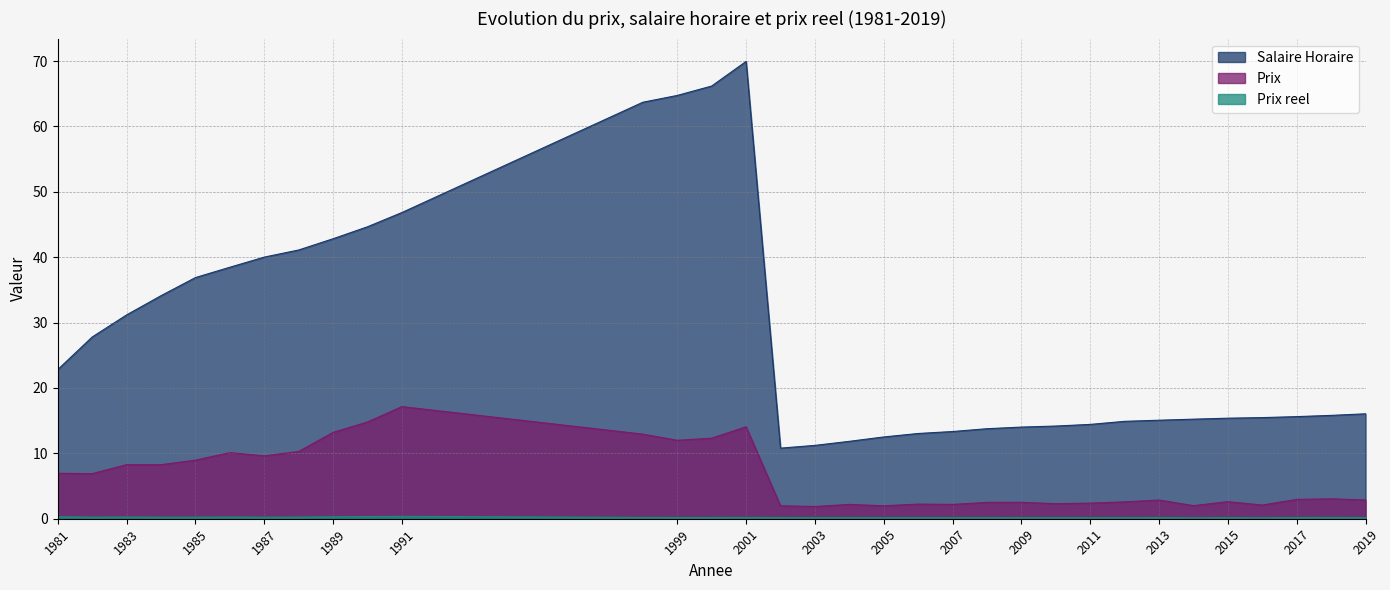

What is the spread (max minus min) of values at 2001?

69.7